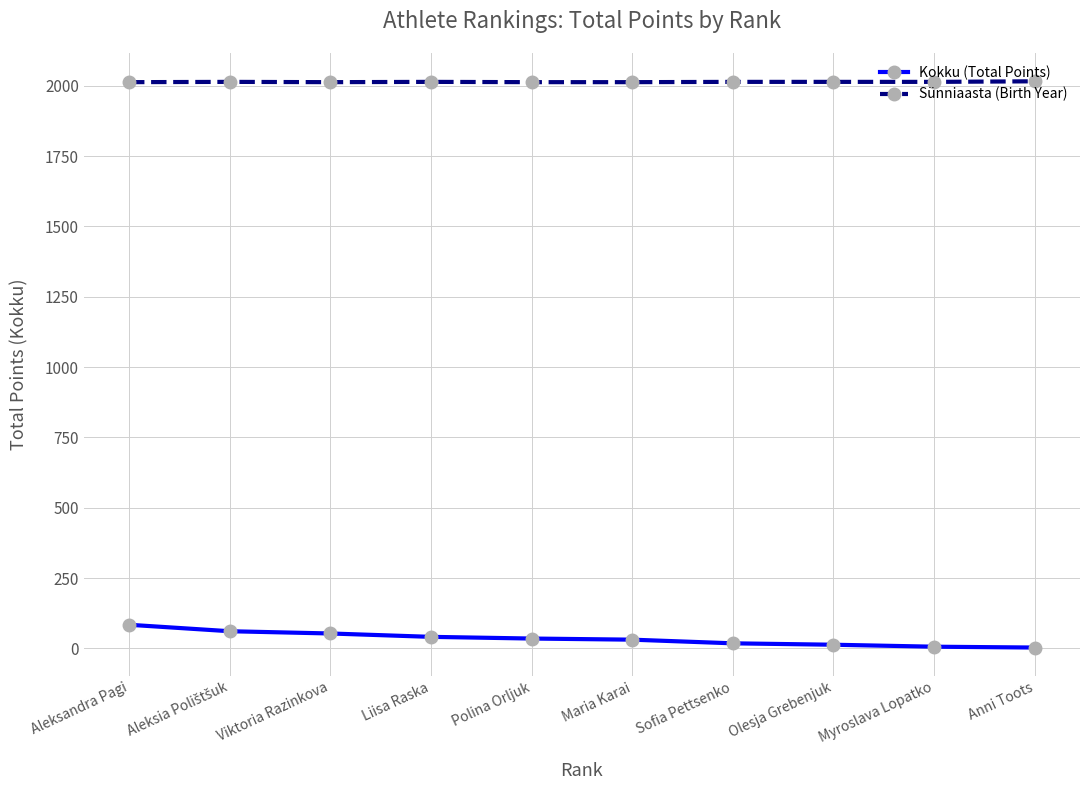

What is the label of the 6th point from the right?

Polina Orljuk